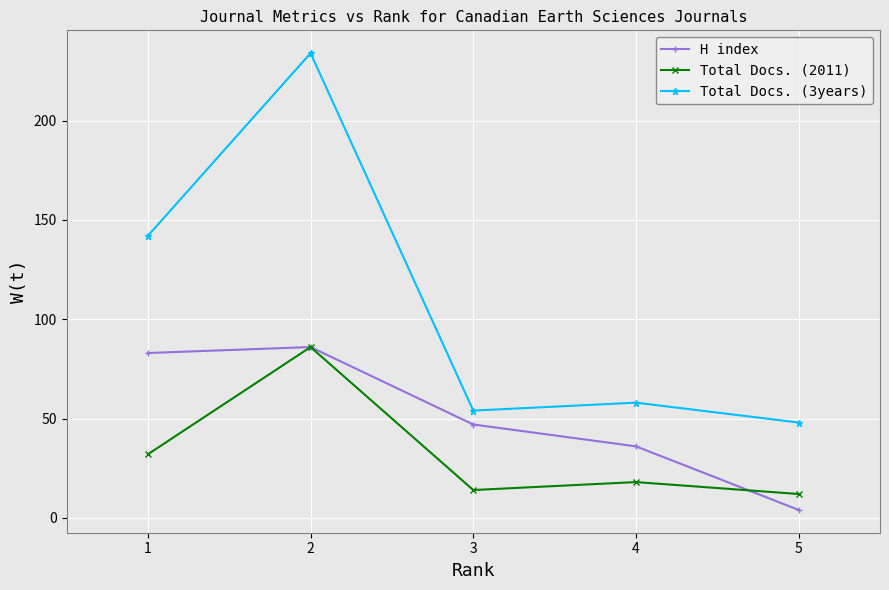

True or false: Total Docs. (2011) has a value of 5 at 4.

False